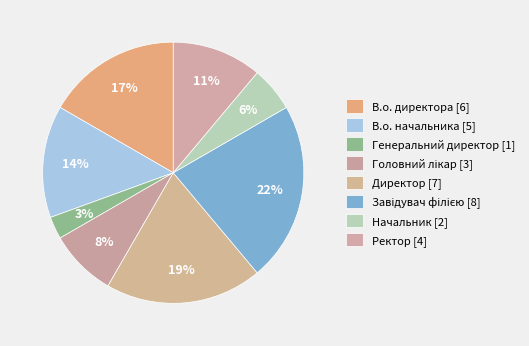

How many segments does this pie chart have?

8